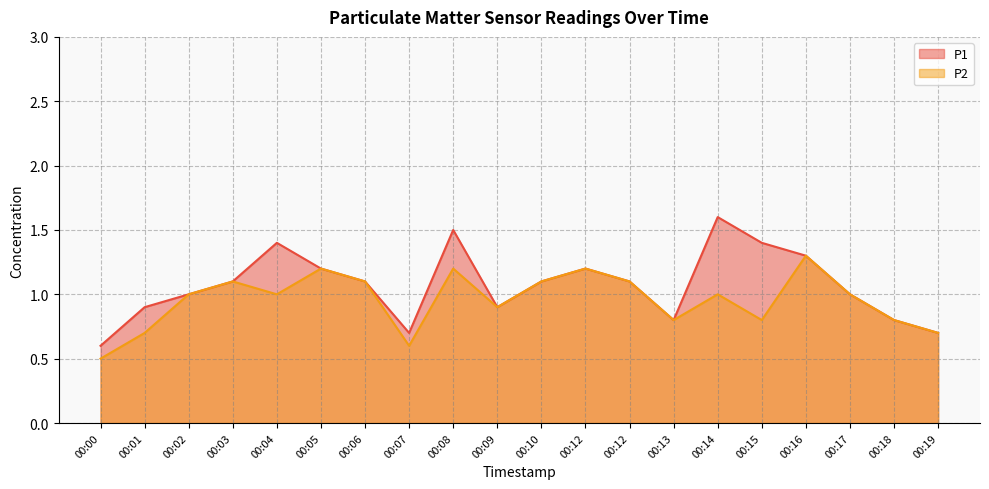

How many data points in P1 are less than 1?

7